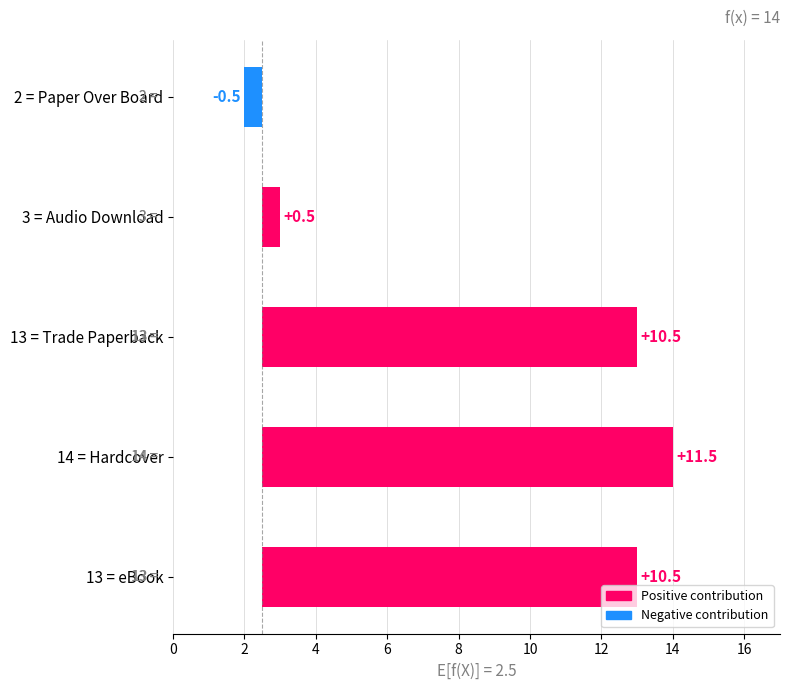

What is the sum of all values?

32.5